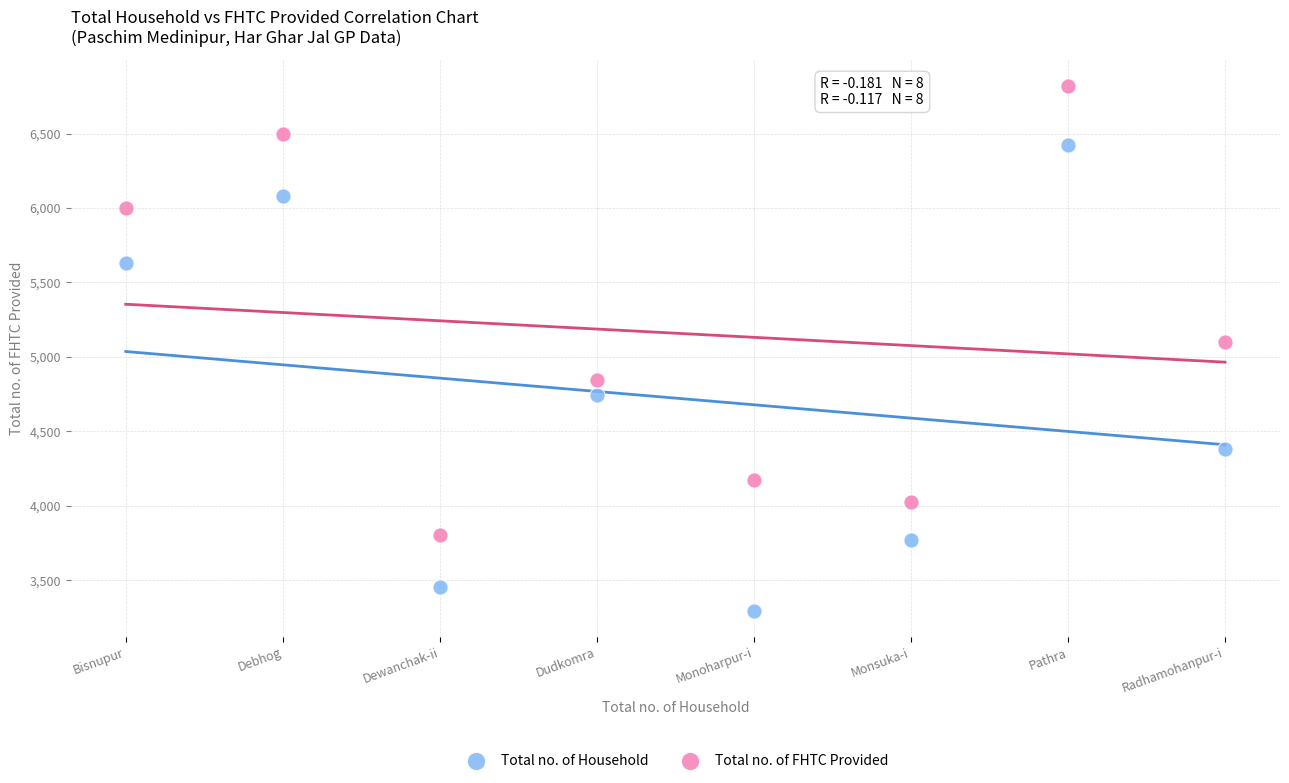

In the Total no. of FHTC Provided series, what Y value is closest to 5313?

5101